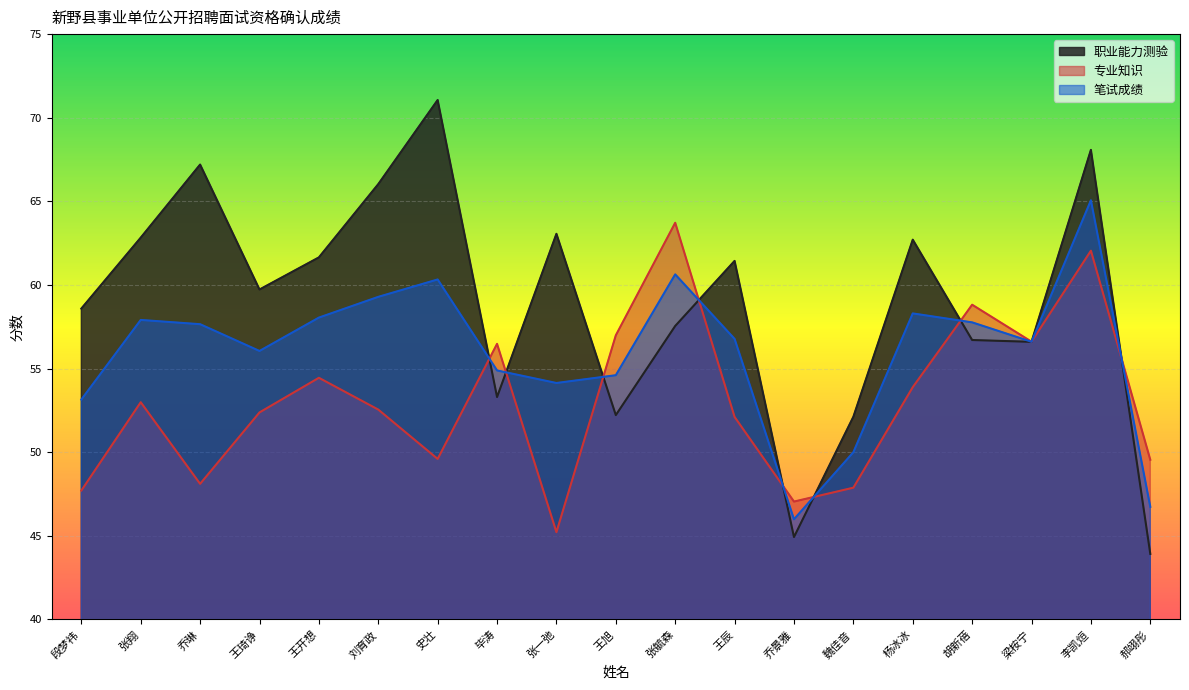

Where is the first local maximum for 笔试成绩?

张翔